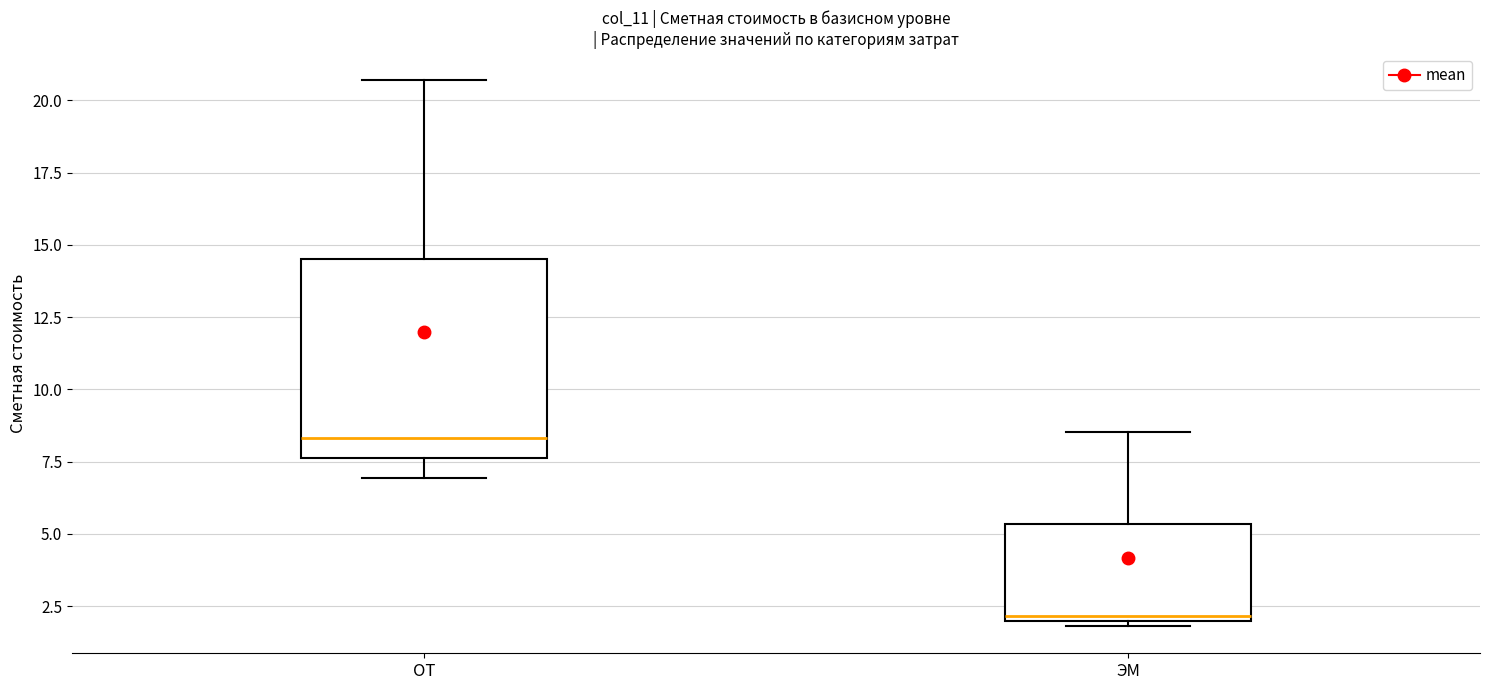

Where is the lower edge of the box for ЭМ on the y-axis? The values are not printed on the chart, so give them approximately, as read against the axis.

2.0